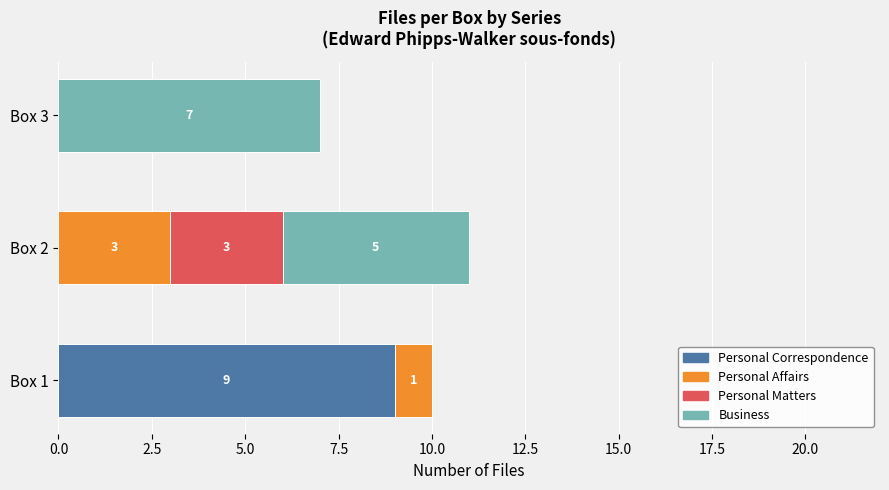

At which category is the sum across all series the highest?

Box 2